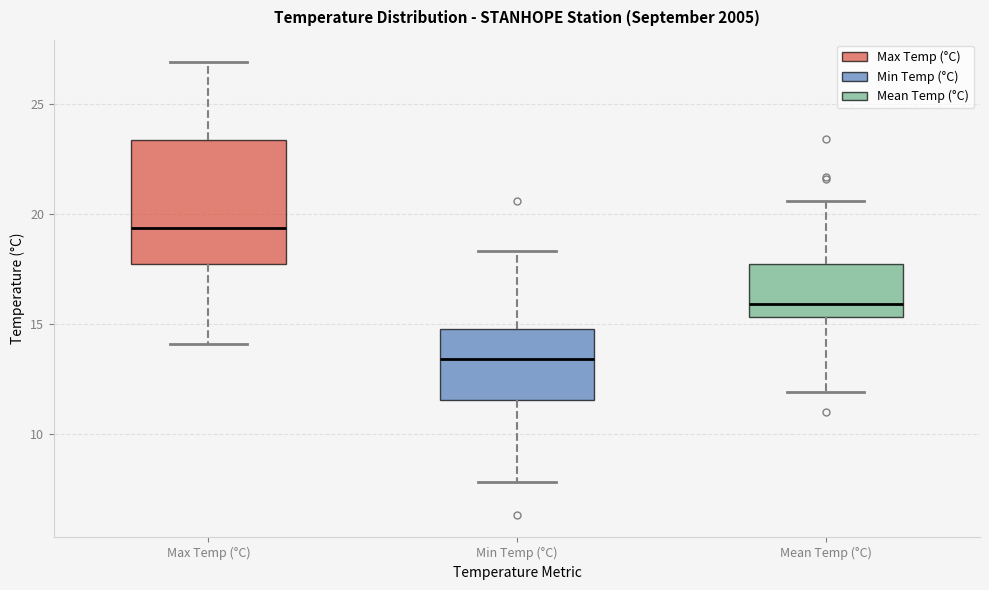

Which box is the tallest, from its lower edge to its upper edge?

Max Temp (°C)